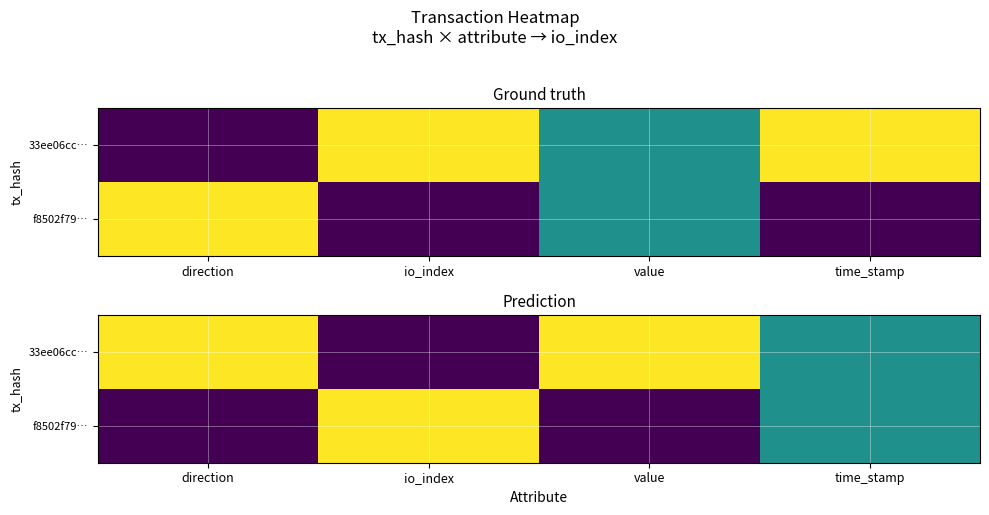

Is it true that f8502f79… equals 0.5 at direction?

False